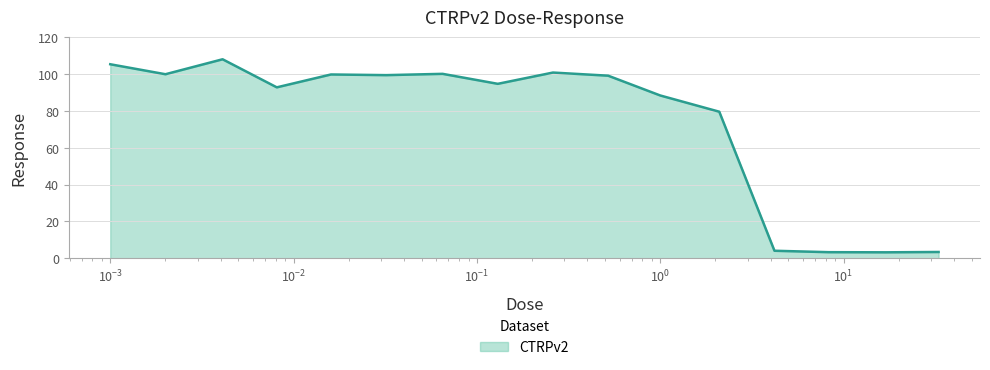

What is the difference between the maximum and minimum values?

104.7